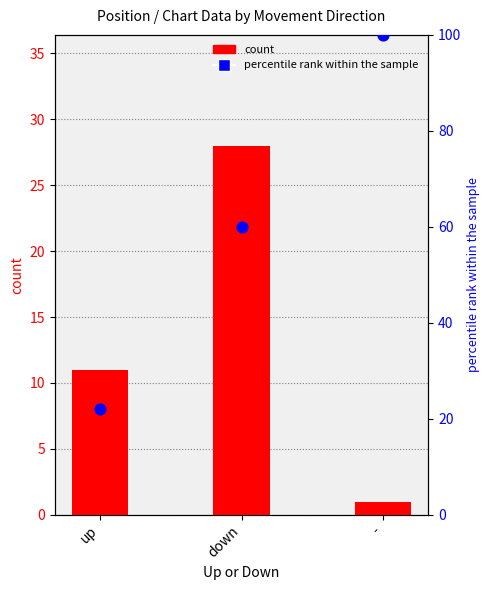

What are all the series names shown in the legend?

count, percentile rank within the sample